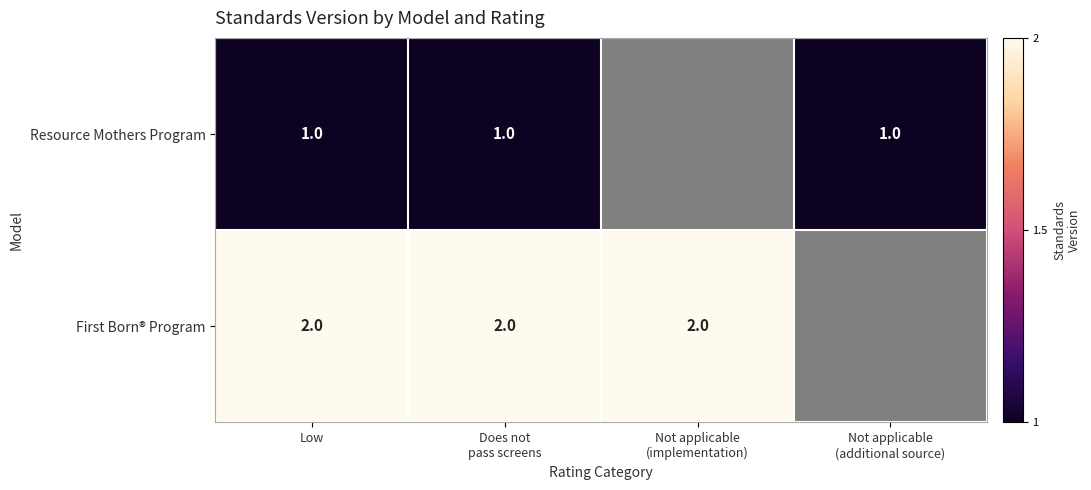

At how many categories does at least one series exceed 1?

3